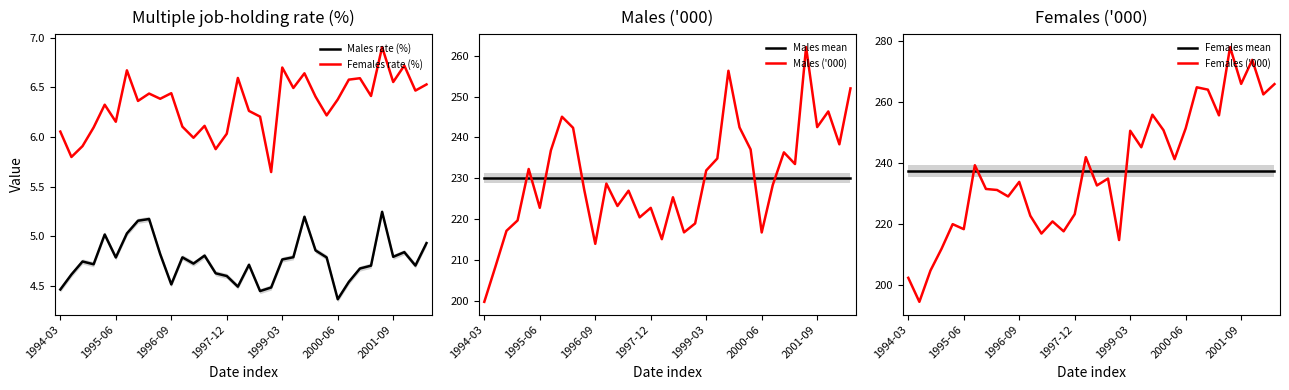

What position from the left is 23?

24